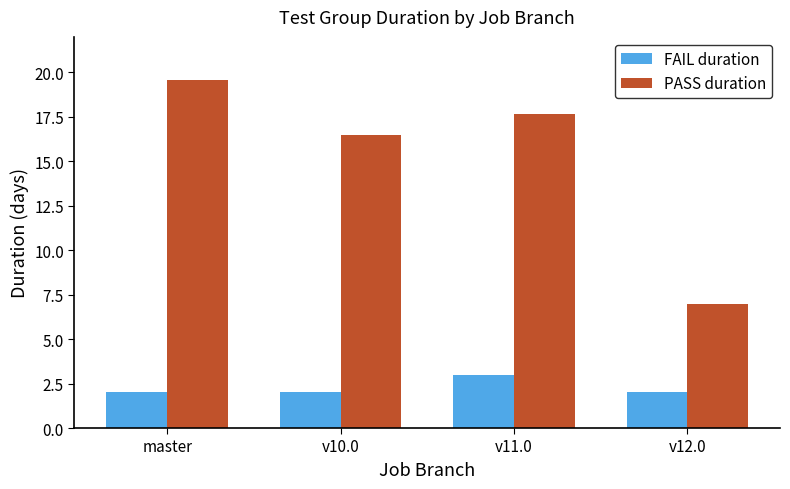

What is the total value across all series at v12.0?

9.0